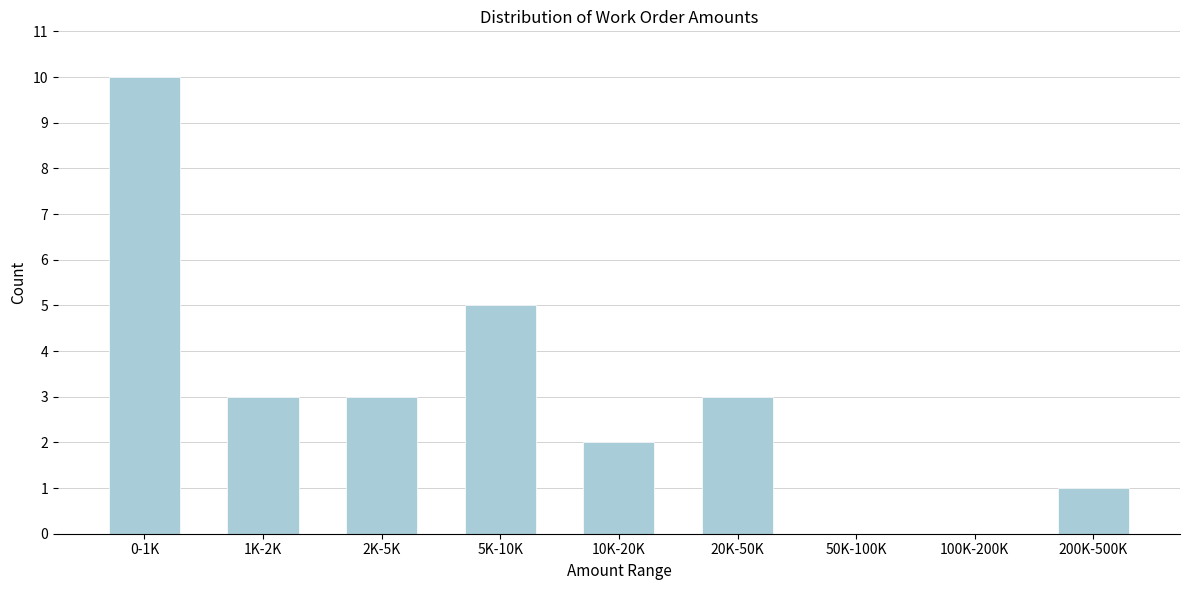

Reading left to right, list all the values displayed in this chart.

0-1K=10	1K-2K=3	2K-5K=3	5K-10K=5	10K-20K=2	20K-50K=3	50K-100K=0	100K-200K=0	200K-500K=1